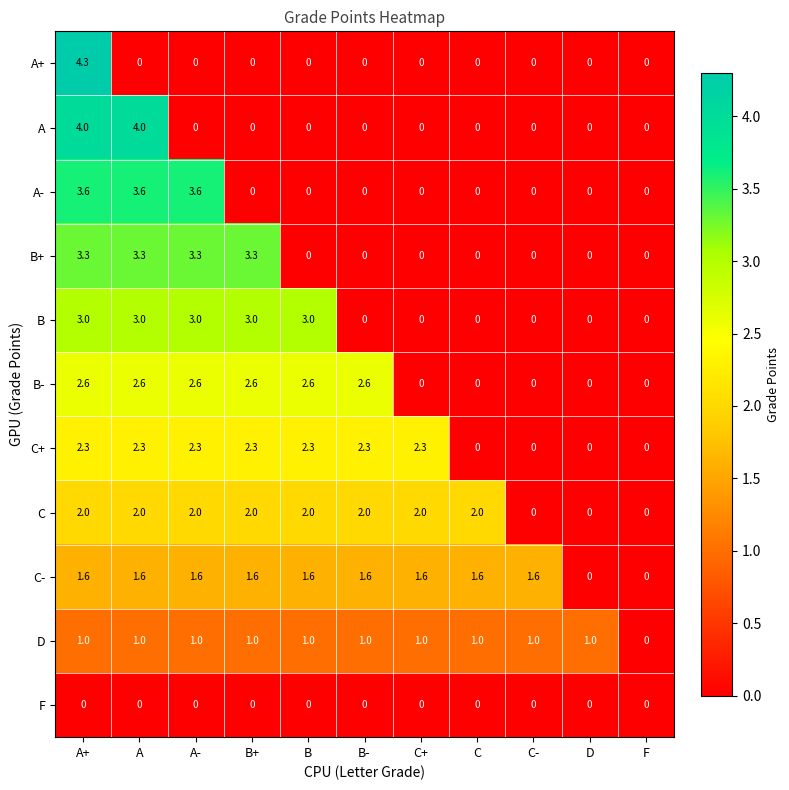

Count the number of data series in this chart.

11